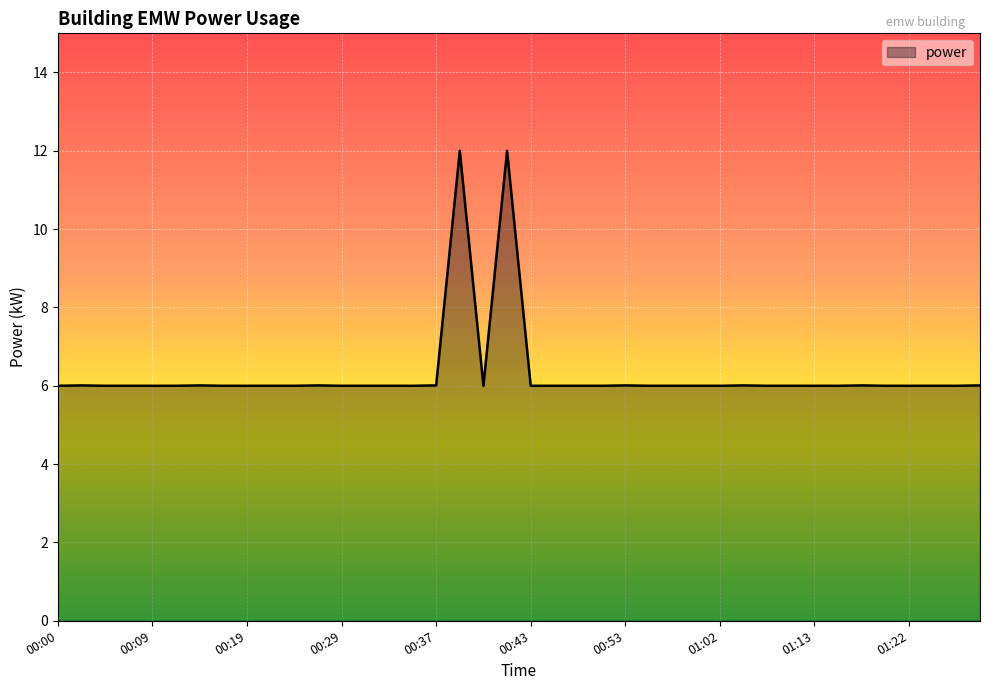

What is the smallest value displayed?

6.0